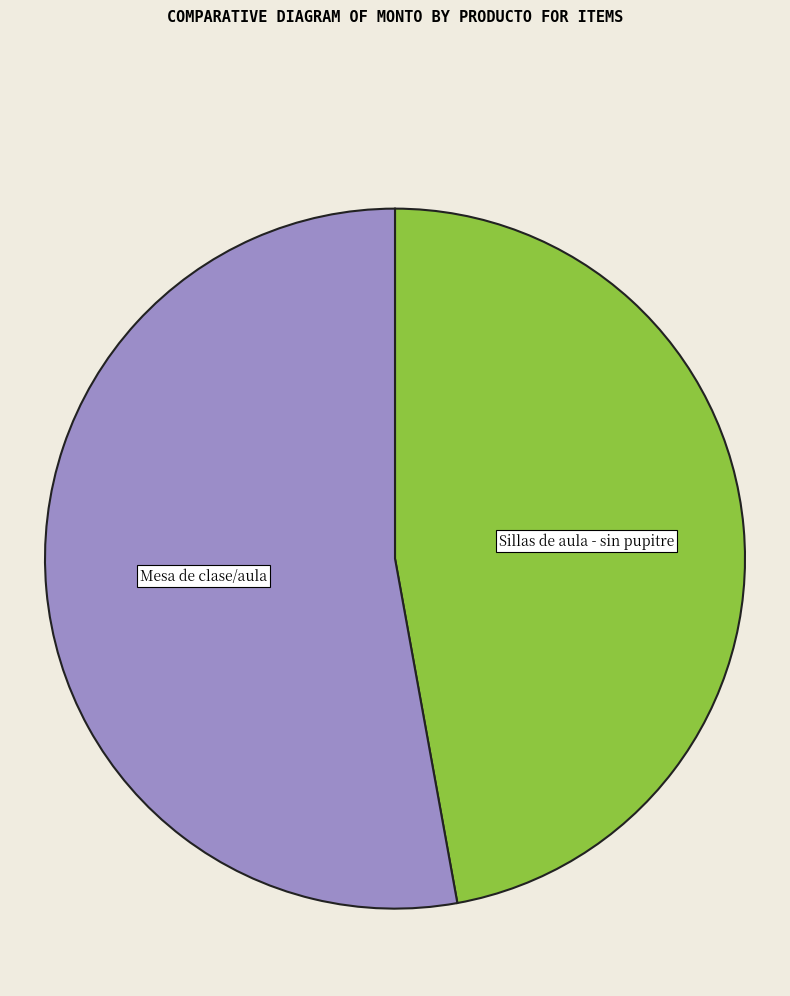

How many segments does this pie chart have?

2